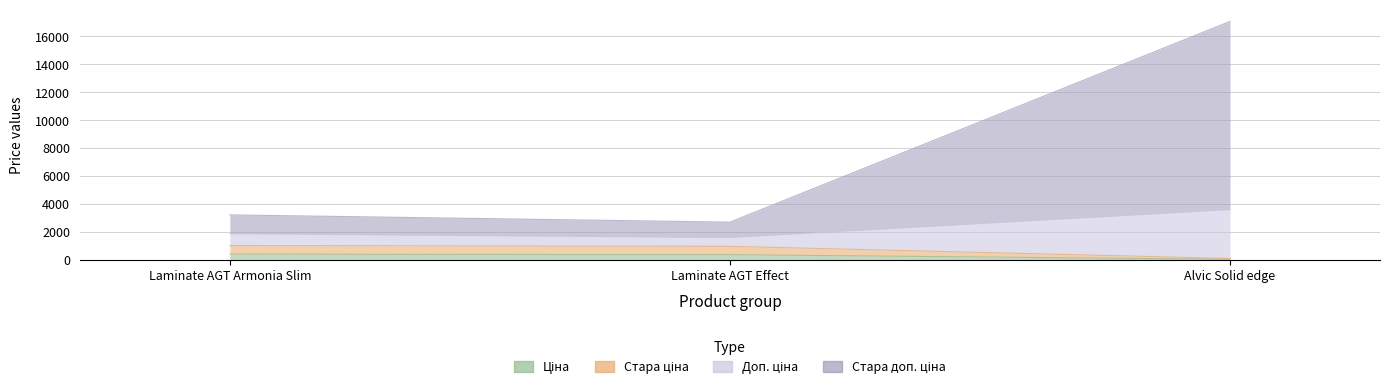

What is the total value across all series at Alvic Solid edge?

20751.5